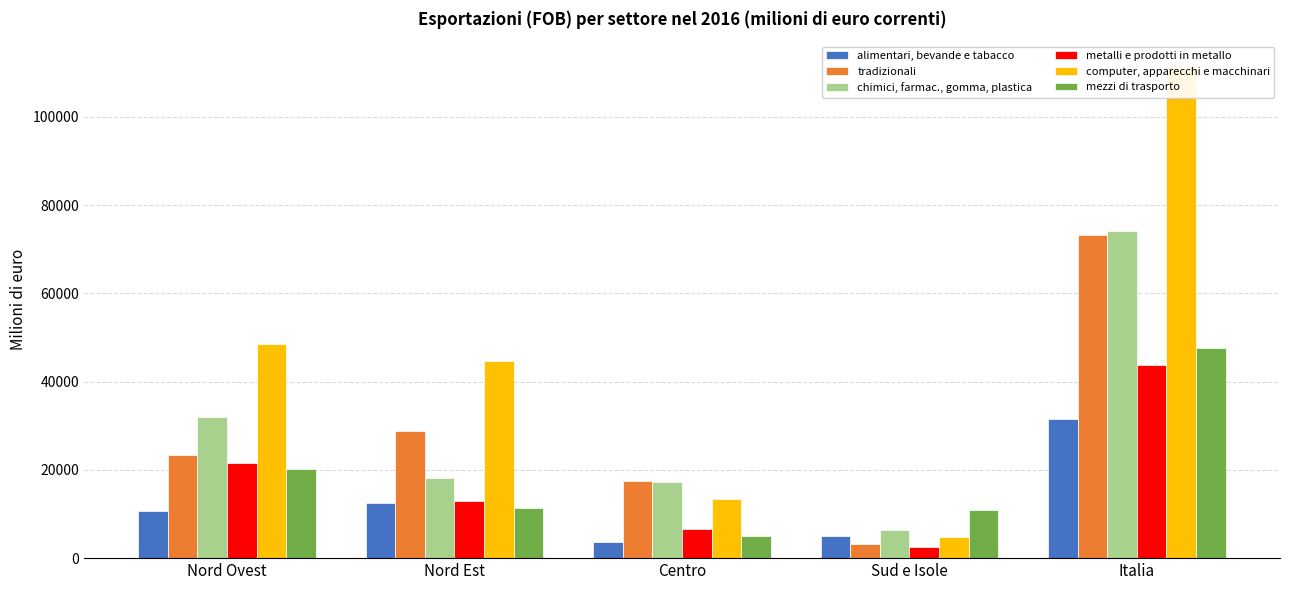

The value of computer, apparecchi e macchinari at Nord Ovest is 48603. True or false?

True